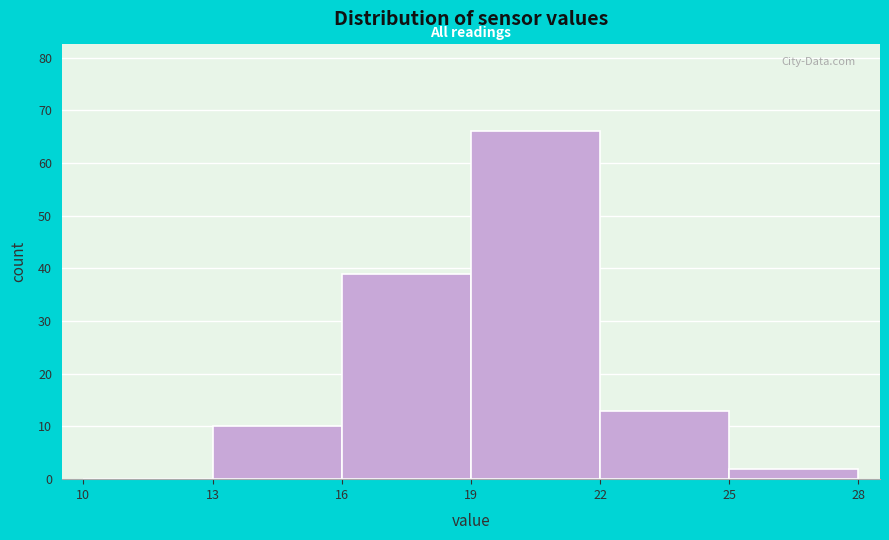

Over which range of the x-axis is the bar tallest?

19 to 22